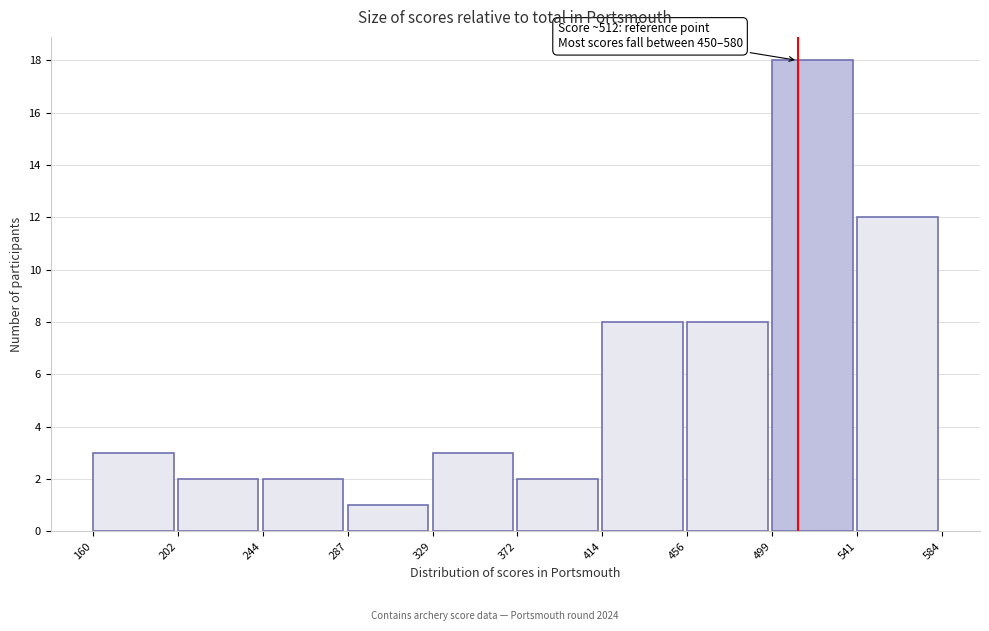

Over which range of the x-axis is the bar tallest?

499 to 541